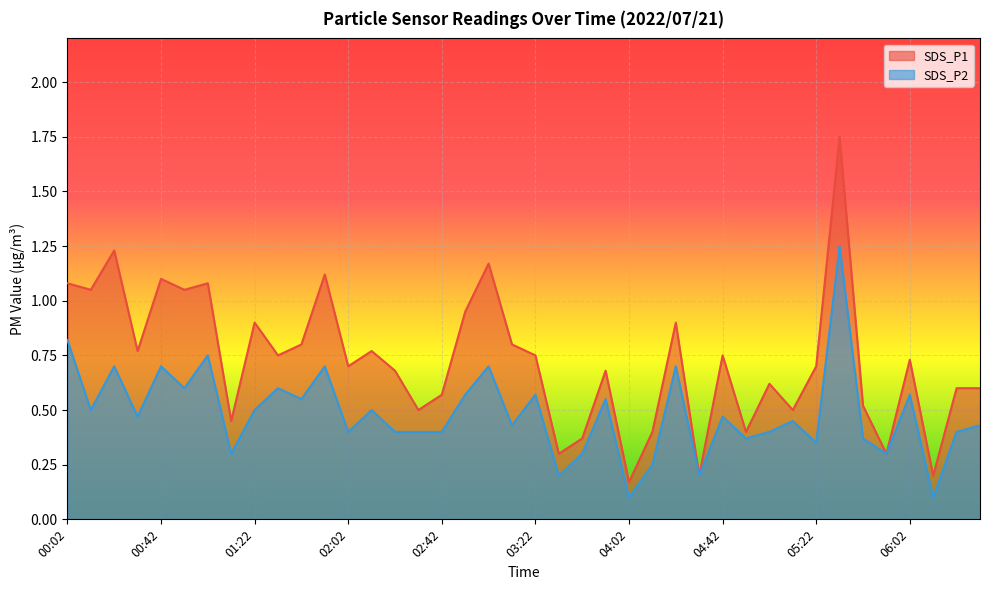

At which category is the sum across all series the highest?

05:32